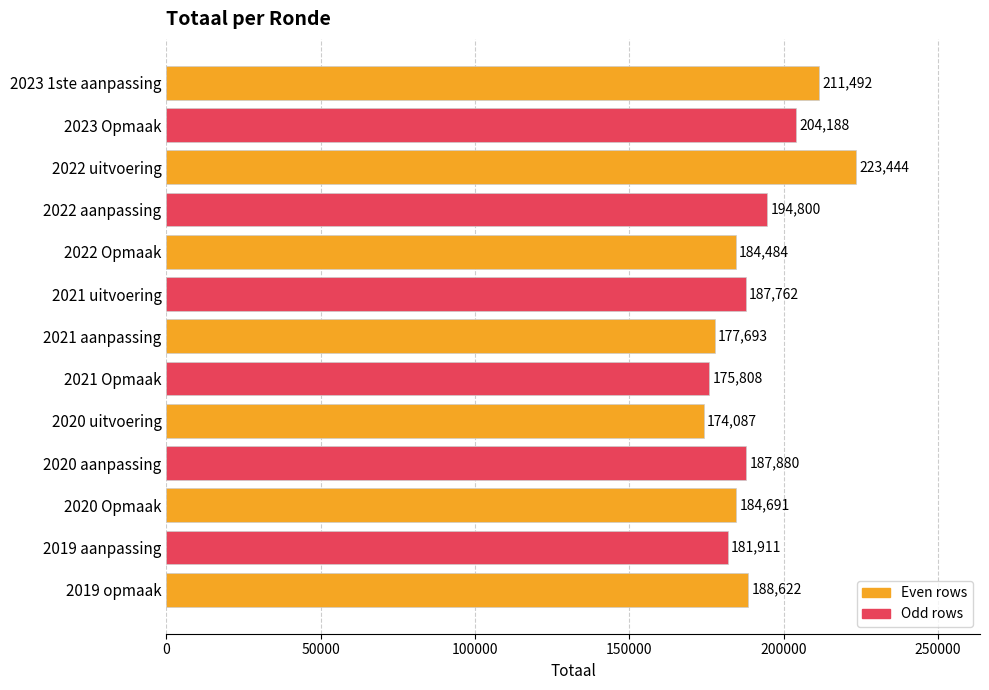

What is the difference between the maximum and minimum values?

49357